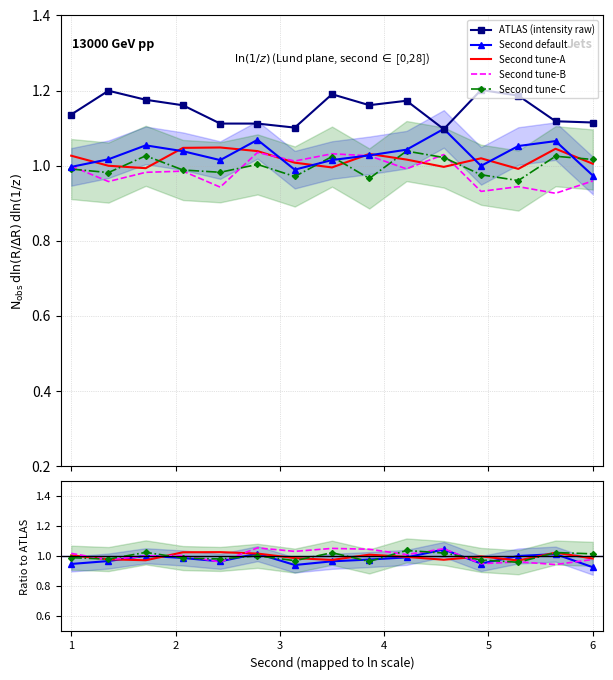

Is it true that Second tune-B equals 1.0 at 3?

True